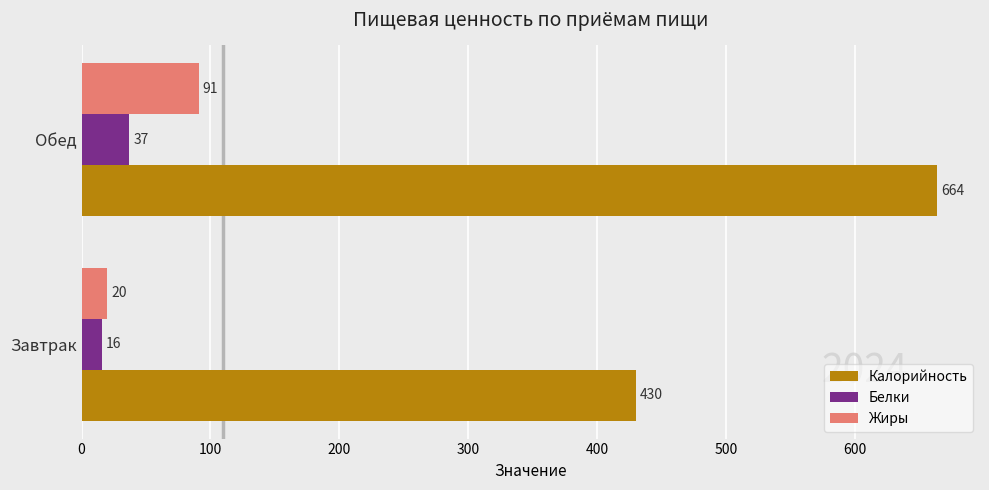

How many series are shown in this chart?

3